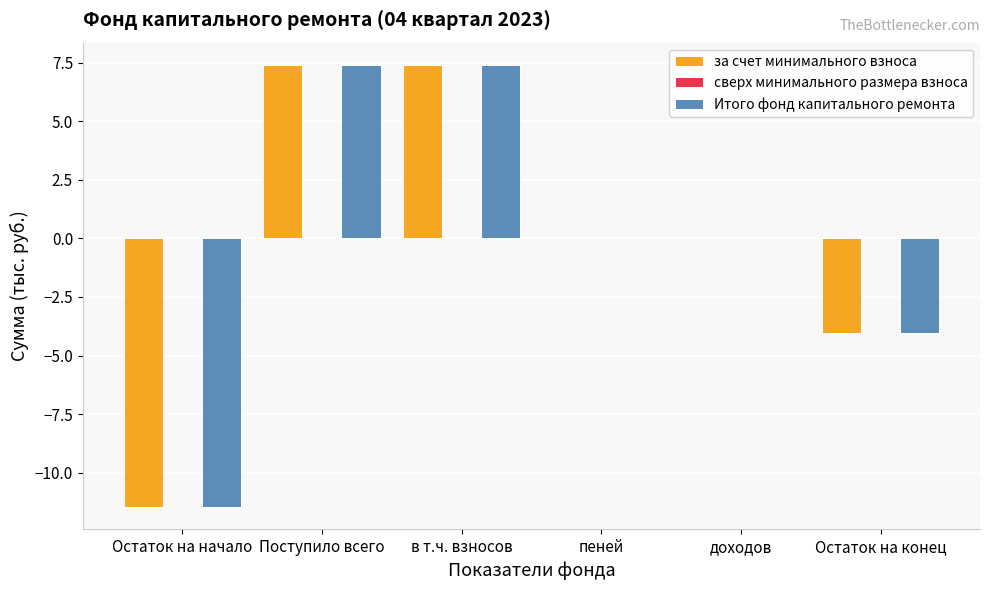

What is the highest value of the Итого фонд капитального ремонта series?

7.4